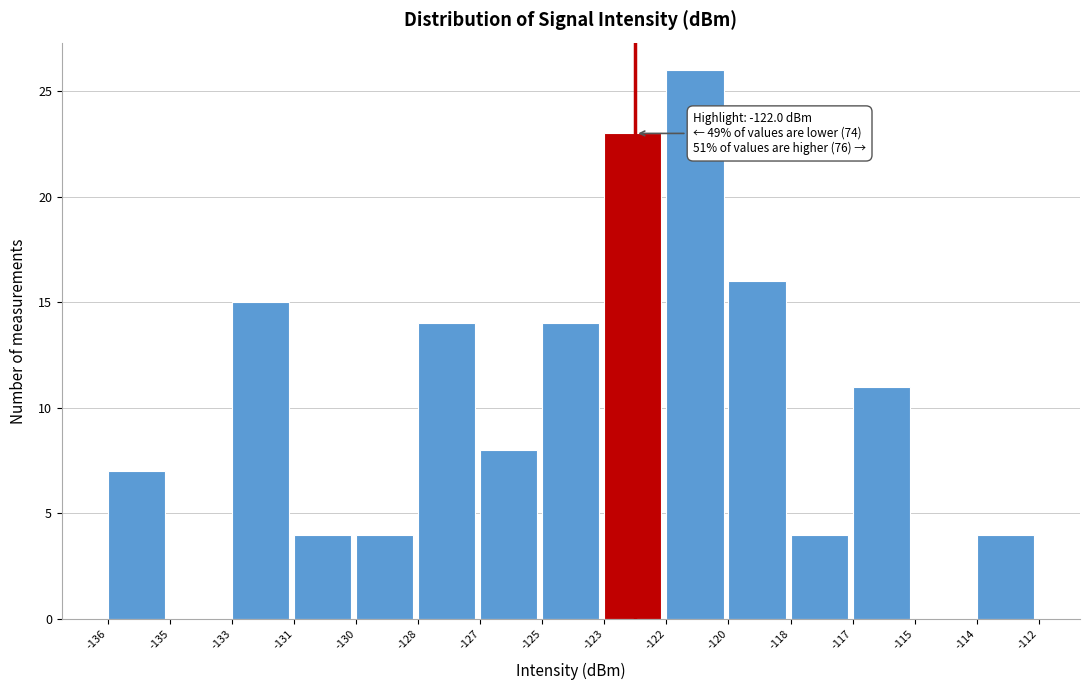

Reading left to right, transcribe all the data shown in this chart.

-136=7	-135=0	-133=15	-131=4	-130=4	-128=14	-127=8	-125=14	-123=23	-122=26	-120=16	-118=4	-117=11	-115=0	-114=4